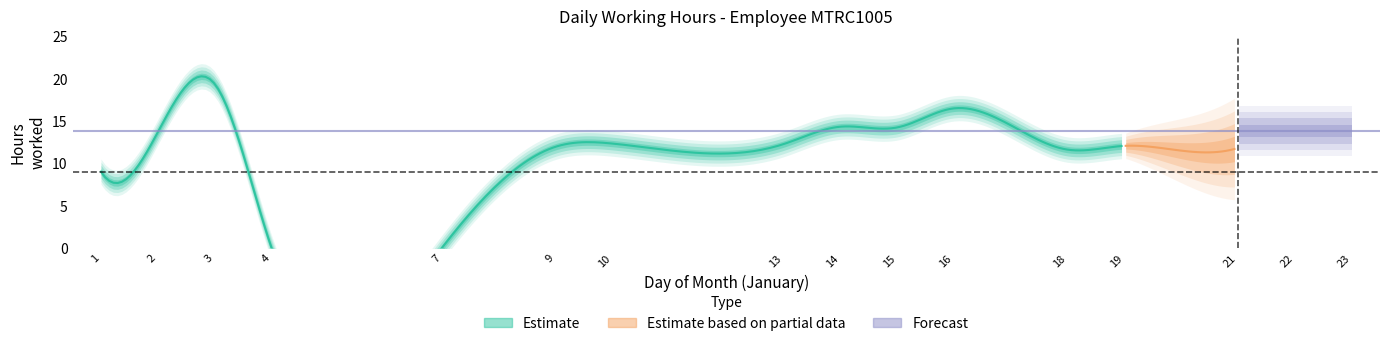

What is the difference between the values at 7 and 9?

11.9